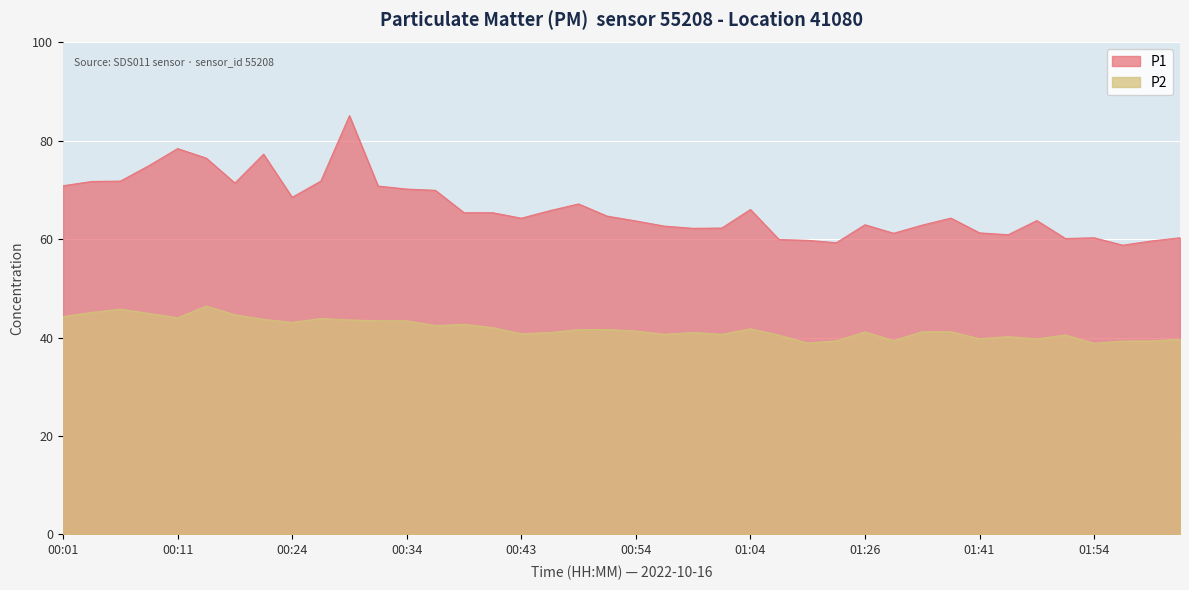

What is the difference between the highest and lowest values at 01:41?

21.5